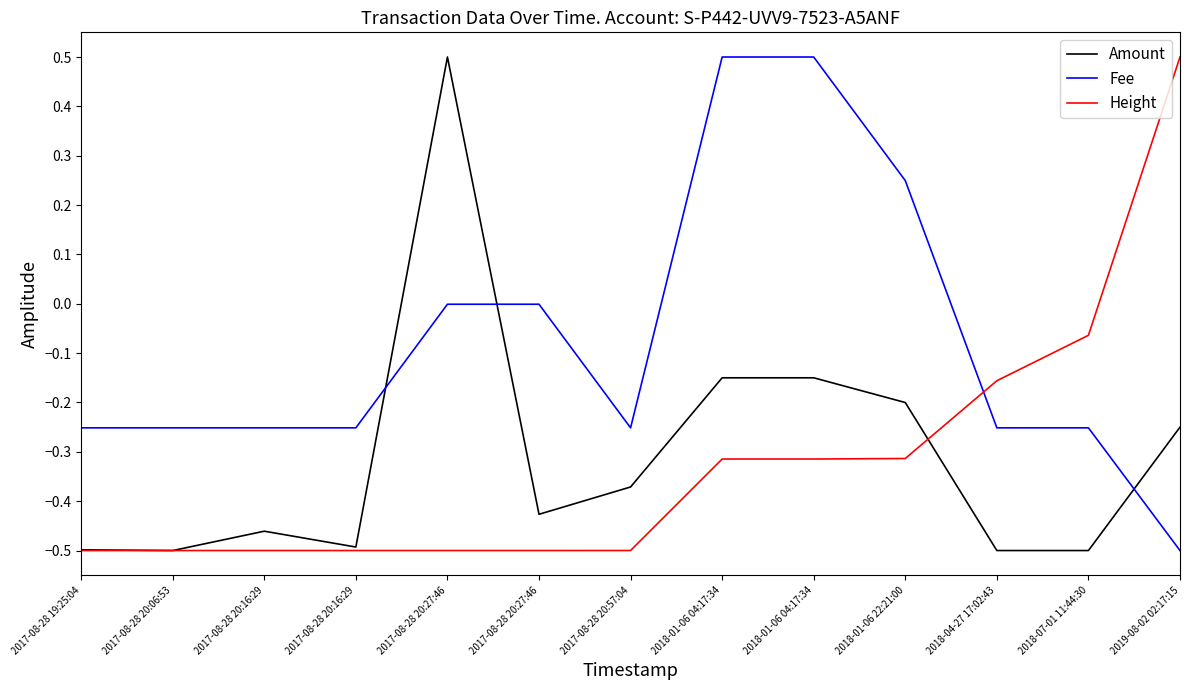

How many lines are shown in the chart?

3